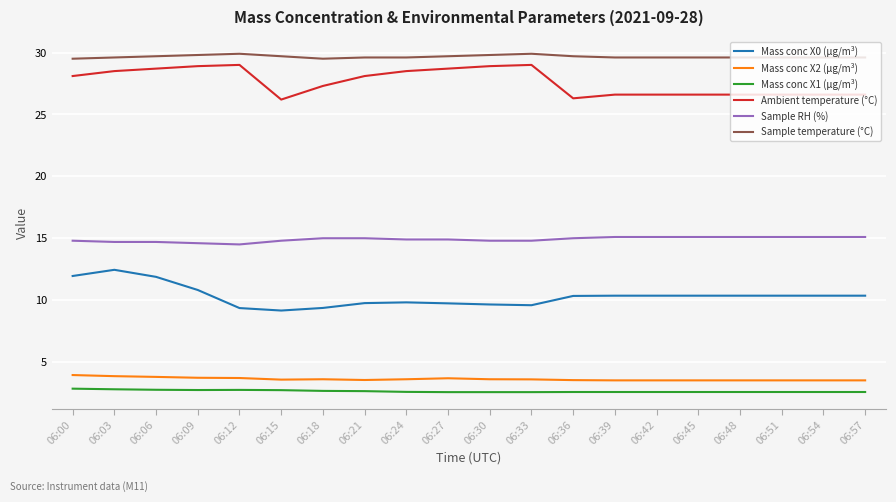

What is the maximum value shown in the chart?

29.9